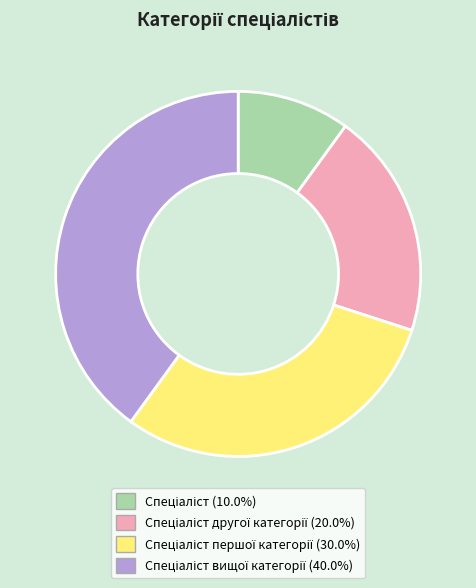

Does any single category account for the majority?

No